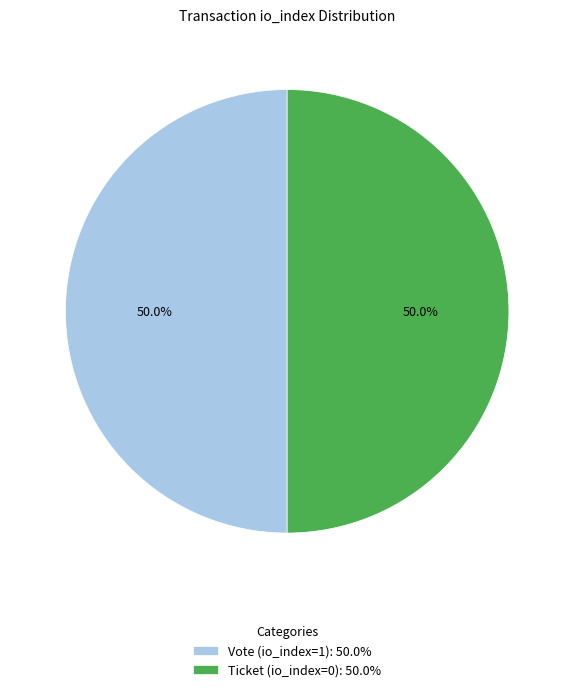

Approximately how many times larger is the value at Ticket (io_index=0): 50.0% compared to Vote (io_index=1): 50.0%?

1.0